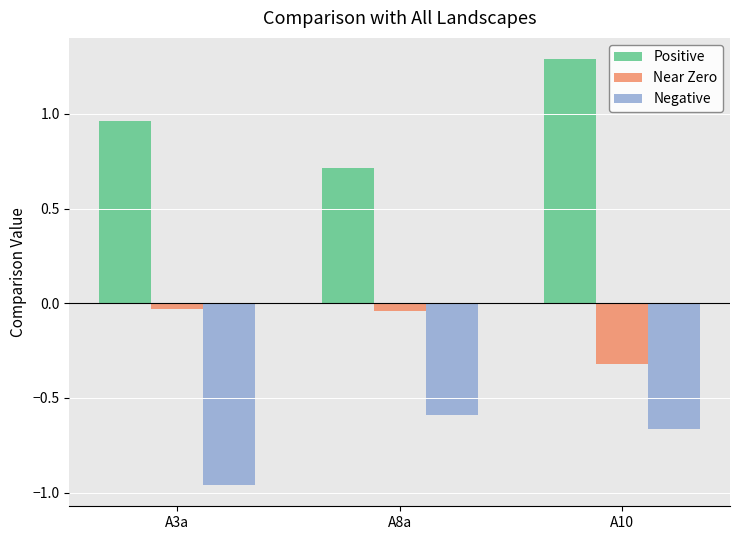

What is the greatest value displayed?

1.3